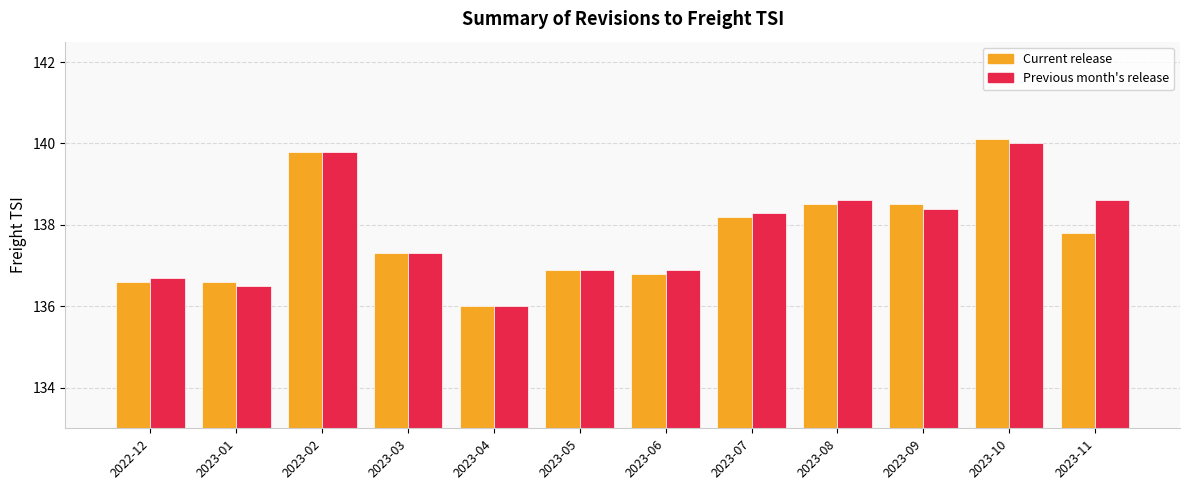

The value of Current release at 2023-10 is 140.1. True or false?

True